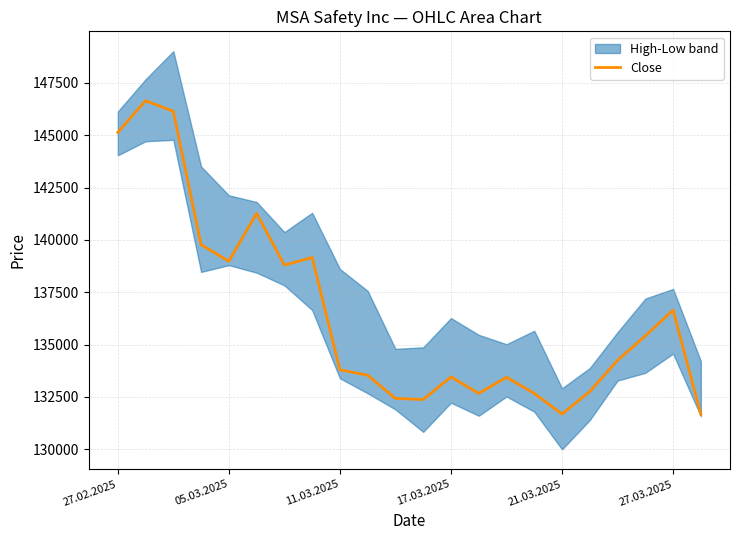

How many values are below 134245?

11